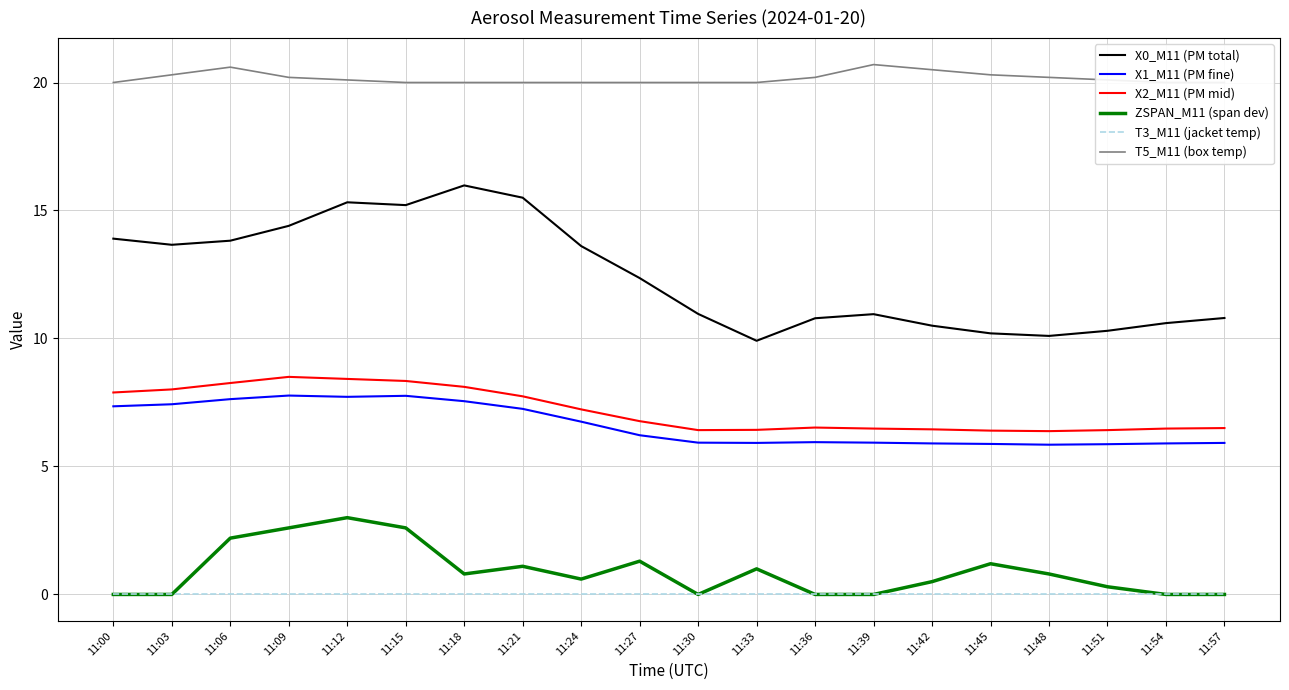

What is the maximum value shown in the chart?

20.7